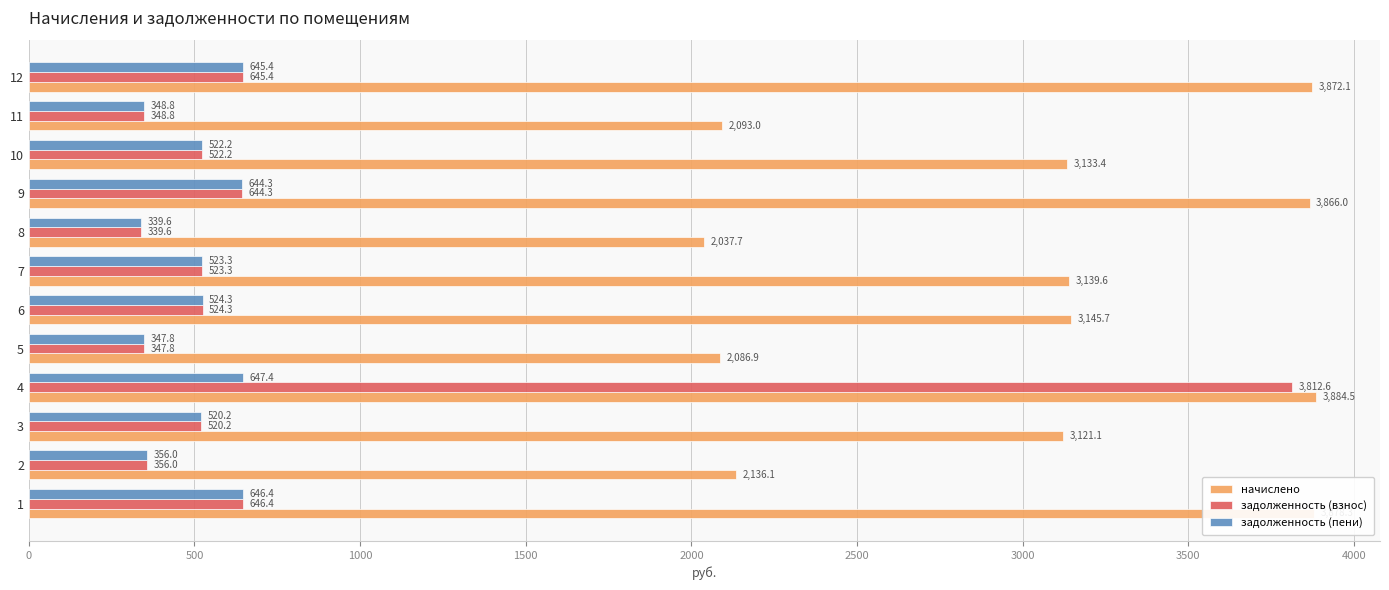

Which series has the largest range (max minus min)?

задолженность (взнос)